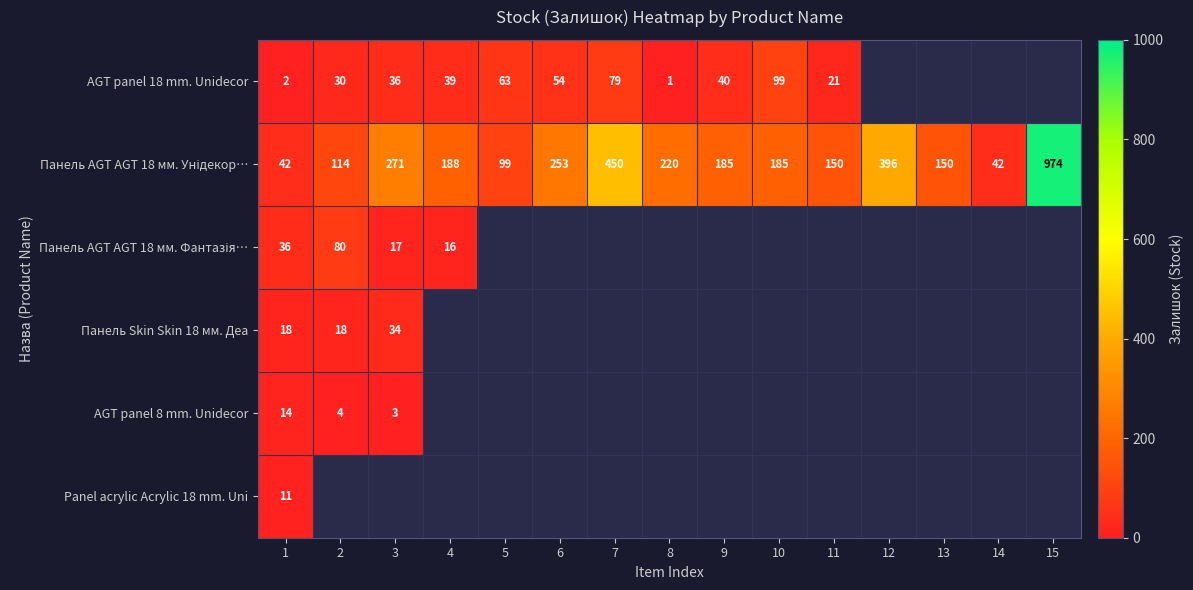

How many series are shown in this chart?

6